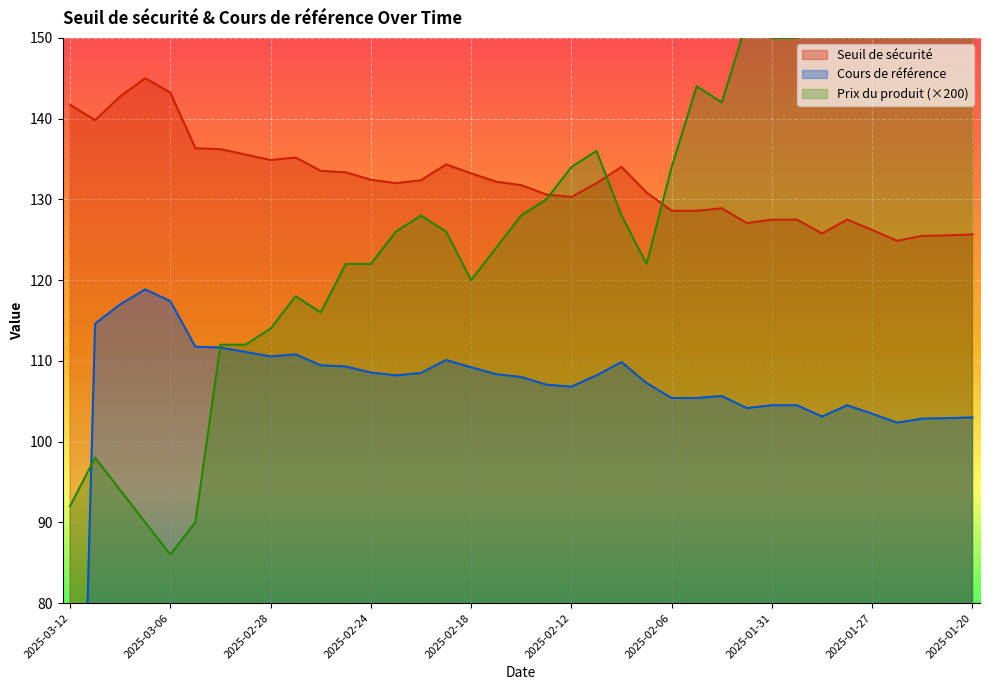

Reading right to left, what are all the values shown in this chart?

Seuil de sécurité: 2025-01-20=125.7	2025-01-21=125.5	2025-01-22=125.5	2025-01-24=124.9	2025-01-27=126.2	2025-01-28=127.5	2025-01-29=125.8	2025-01-30=127.5	2025-01-31=127.5	2025-02-03=127.1	2025-02-04=128.9	2025-02-05=128.6	2025-02-06=128.6	2025-02-07=130.8	2025-02-10=134.0	2025-02-11=132.0	2025-02-12=130.3	2025-02-13=130.6	2025-02-14=131.8	2025-02-17=132.2	2025-02-18=133.2	2025-02-19=134.3	2025-02-20=132.4	2025-02-21=132.0	2025-02-24=132.4	2025-02-25=133.3	2025-02-26=133.5	2025-02-27=135.2	2025-02-28=134.9	2025-03-03=135.5	2025-03-04=136.2	2025-03-05=136.3	2025-03-06=143.2	2025-03-07=145.0	2025-03-10=142.7	2025-03-11=139.8	2025-03-12=141.7
Cours de référence: 2025-01-20=103.0	2025-01-21=102.9	2025-01-22=102.8	2025-01-24=102.3	2025-01-27=103.5	2025-01-28=104.5	2025-01-29=103.1	2025-01-30=104.5	2025-01-31=104.5	2025-02-03=104.2	2025-02-04=105.7	2025-02-05=105.4	2025-02-06=105.4	2025-02-07=107.2	2025-02-10=109.8	2025-02-11=108.2	2025-02-12=106.8	2025-02-13=107.0	2025-02-14=108.0	2025-02-17=108.3	2025-02-18=109.2	2025-02-19=110.1	2025-02-20=108.5	2025-02-21=108.2	2025-02-24=108.5	2025-02-25=109.3	2025-02-26=109.5	2025-02-27=110.8	2025-02-28=110.5	2025-03-03=111.1	2025-03-04=111.7	2025-03-05=111.8	2025-03-06=117.4	2025-03-07=118.8	2025-03-10=117.0	2025-03-11=114.6	2025-03-12=0.0
Prix du produit: 2025-01-20=160.0	2025-01-21=160.0	2025-01-22=160.0	2025-01-24=164.0	2025-01-27=156.0	2025-01-28=150.0	2025-01-29=158.0	2025-01-30=150.0	2025-01-31=150.0	2025-02-03=152.0	2025-02-04=142.0	2025-02-05=144.0	2025-02-06=134.0	2025-02-07=122.0	2025-02-10=128.0	2025-02-11=136.0	2025-02-12=134.0	2025-02-13=130.0	2025-02-14=128.0	2025-02-17=124.0	2025-02-18=120.0	2025-02-19=126.0	2025-02-20=128.0	2025-02-21=126.0	2025-02-24=122.0	2025-02-25=122.0	2025-02-26=116.0	2025-02-27=118.0	2025-02-28=114.0	2025-03-03=112.0	2025-03-04=112.0	2025-03-05=90.0	2025-03-06=86.0	2025-03-07=90.0	2025-03-10=94.0	2025-03-11=98.0	2025-03-12=92.0